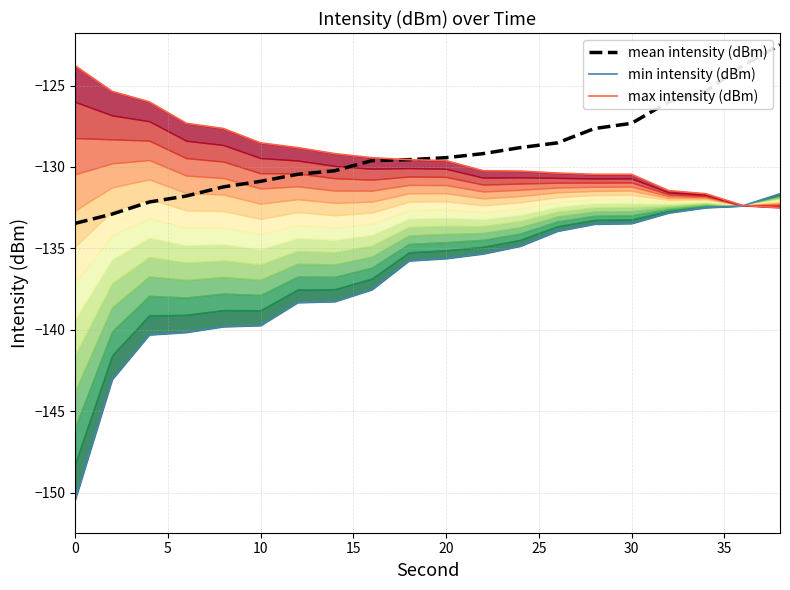

What is the maximum value for mean intensity (dBm)?

-122.5